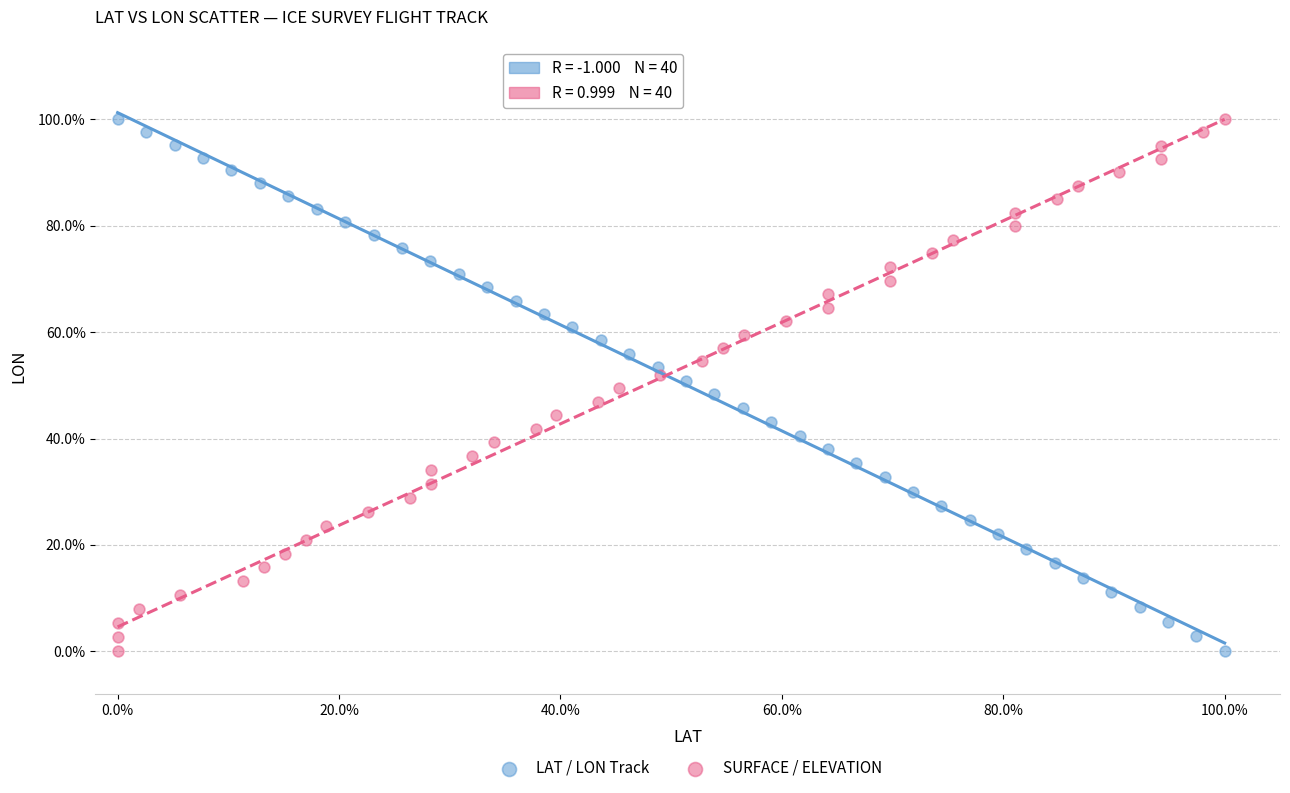

What are all the series names shown in the legend?

LAT / LON Track, SURFACE / ELEVATION